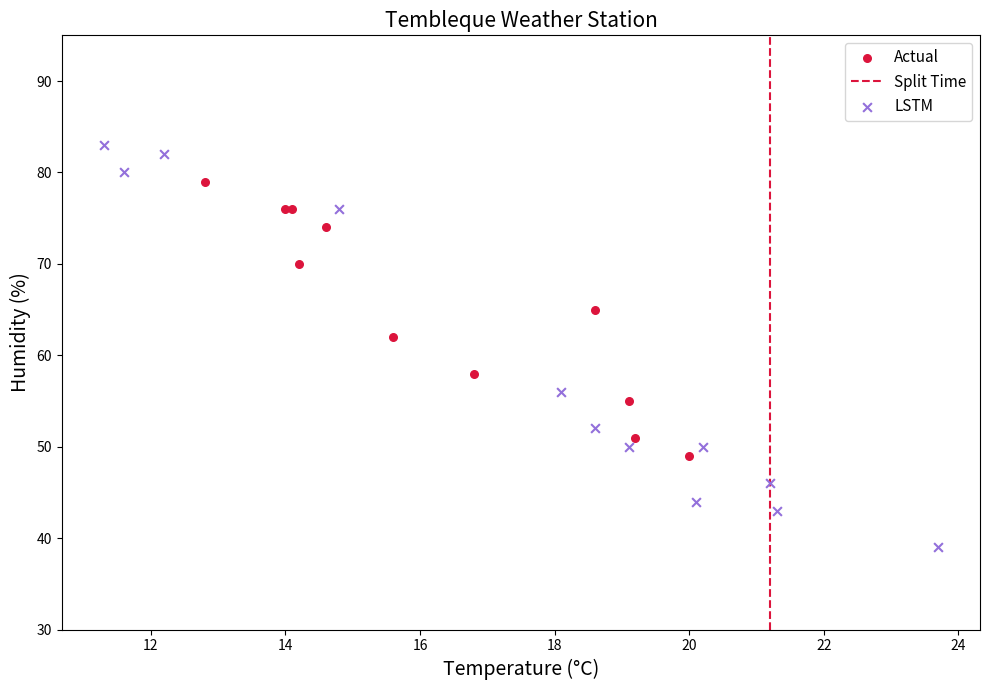

Which series has the widest spread of Y values?

LSTM